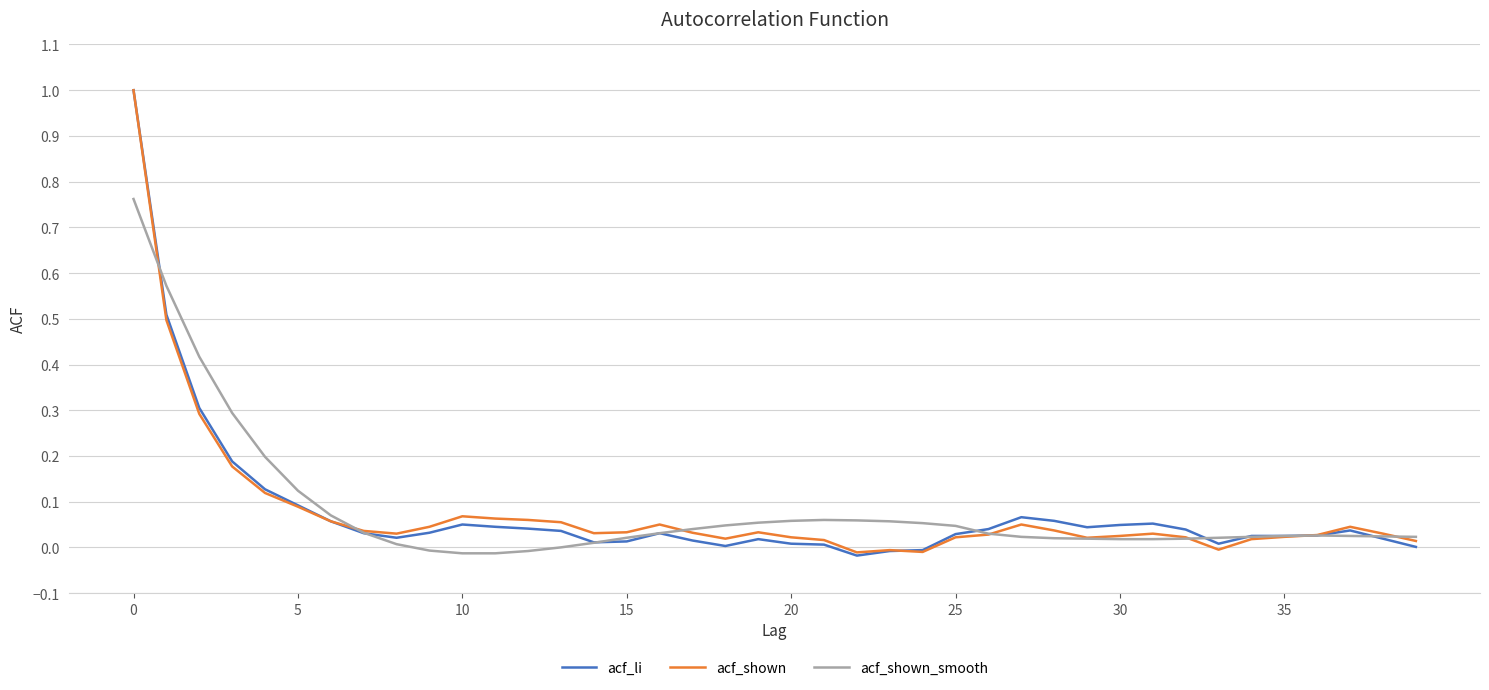

What is the greatest value displayed?

1.0